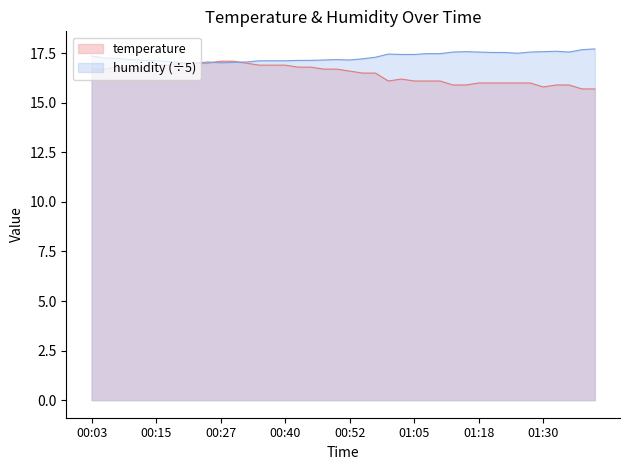

Which series has the widest spread of values?

temperature